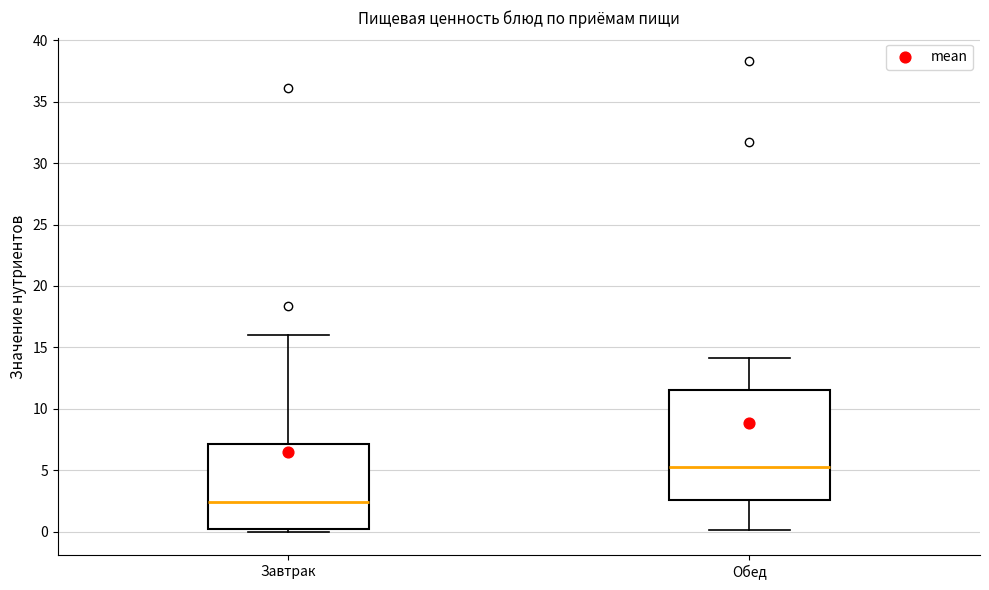

Reading left to right, read every box against the y-axis: the position of its median line, the range the box covers, and the ends of its whiskers. The values are not printed on the chart, so give them approximately, as read against the axis.

Завтрак: median 2.5, box 0.0 to 7.0, whiskers 0.0 (just below the box's lower edge) to 16.0
Обед: median 5.5, box 2.5 to 11.5, whiskers 0.0 to 14.0